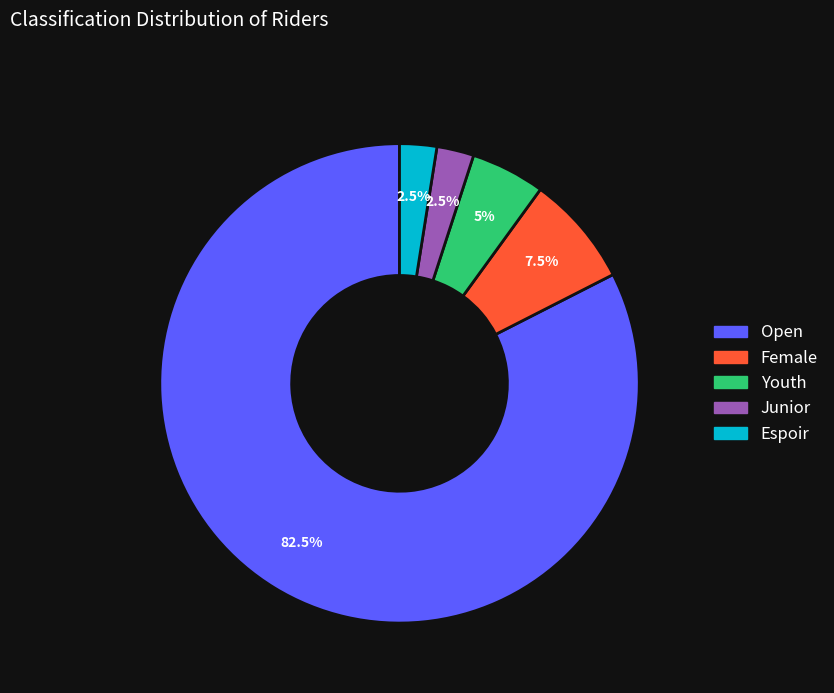

To the nearest percent, what is the average slice percentage?

20%